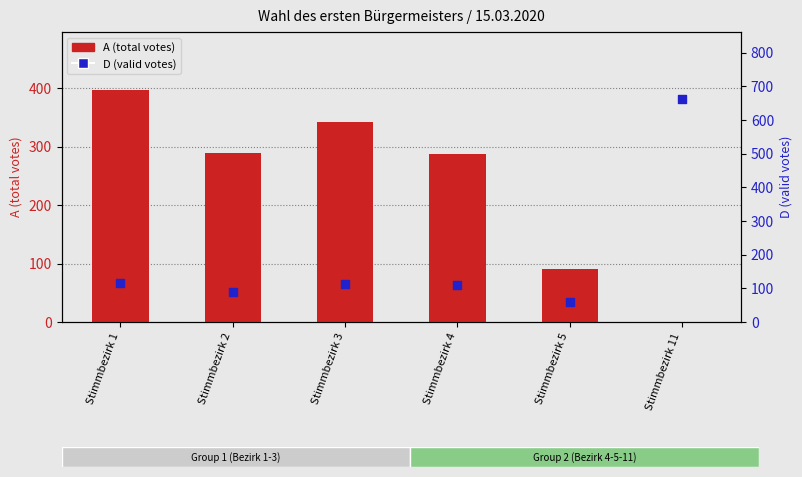

Which series reaches the minimum Y coordinate?

A (total votes)